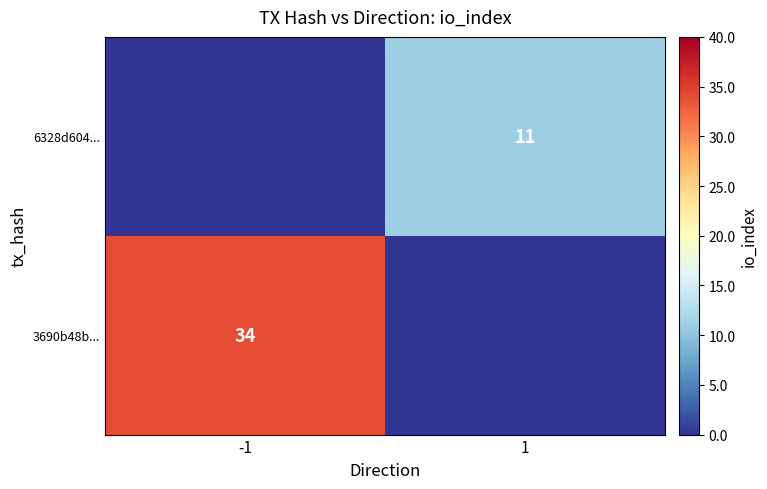

At which category does the chart reach its minimum across all series?

1